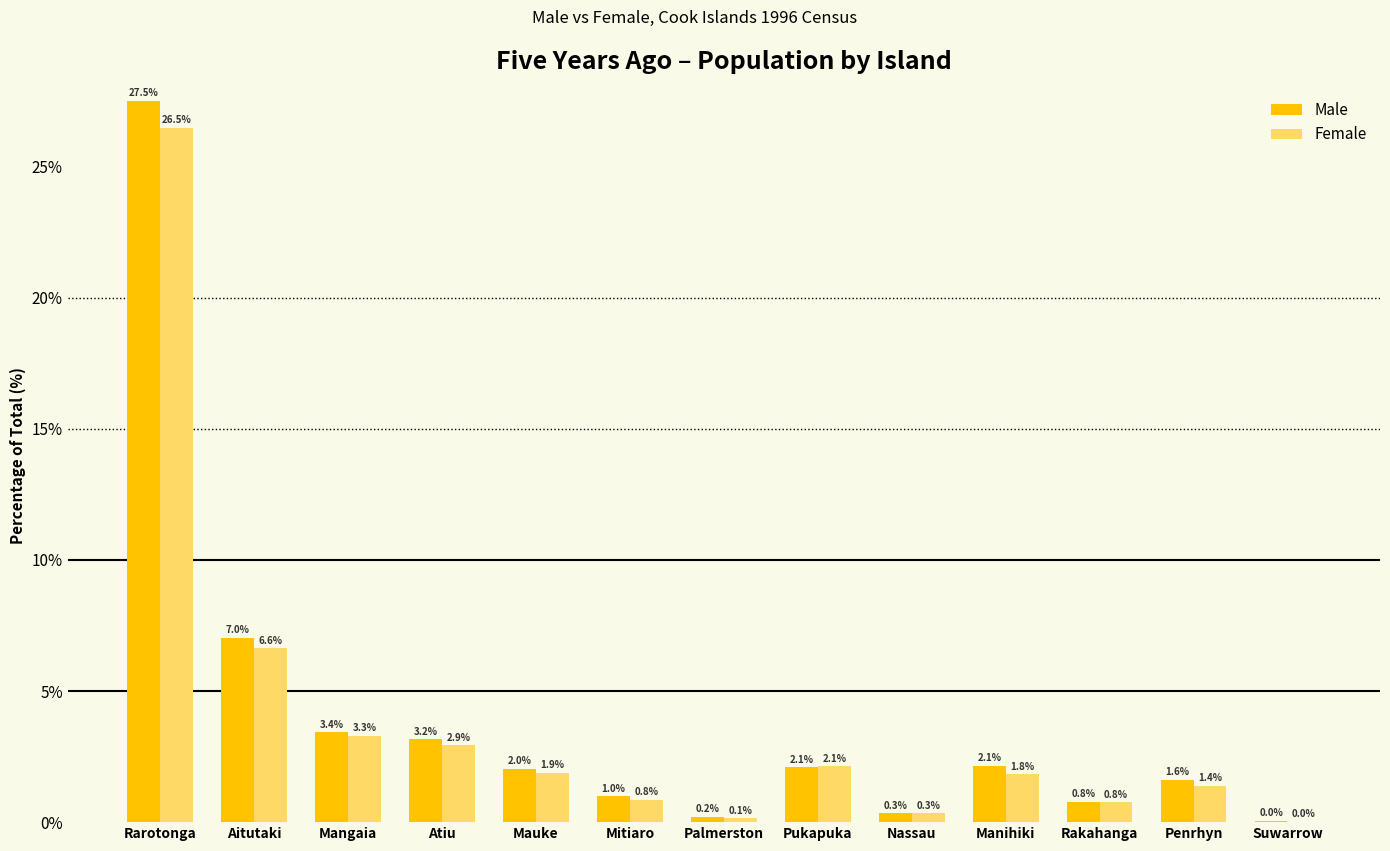

Where does the Male series first go above 2?

Rarotonga